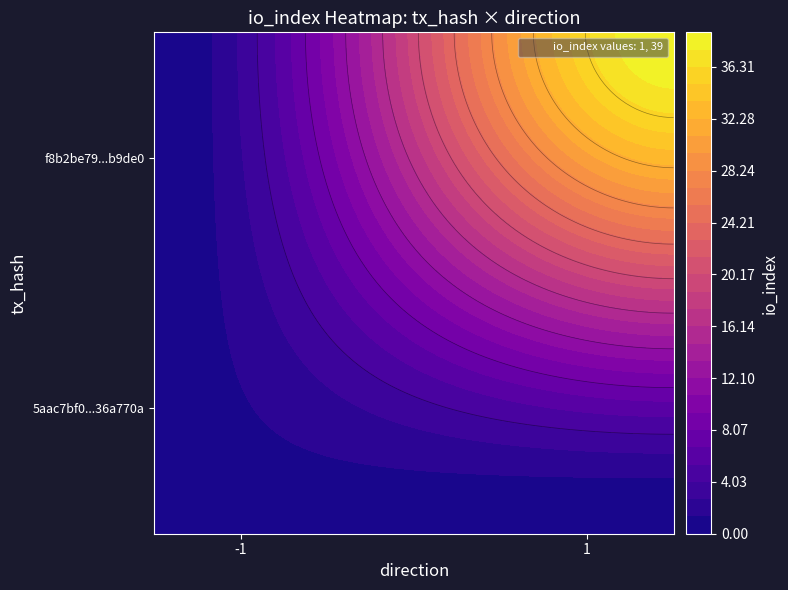

The value of 5aac7bf0aa4c04808b3651eb5f362d4d36a770a at io_index is 1. True or false?

True